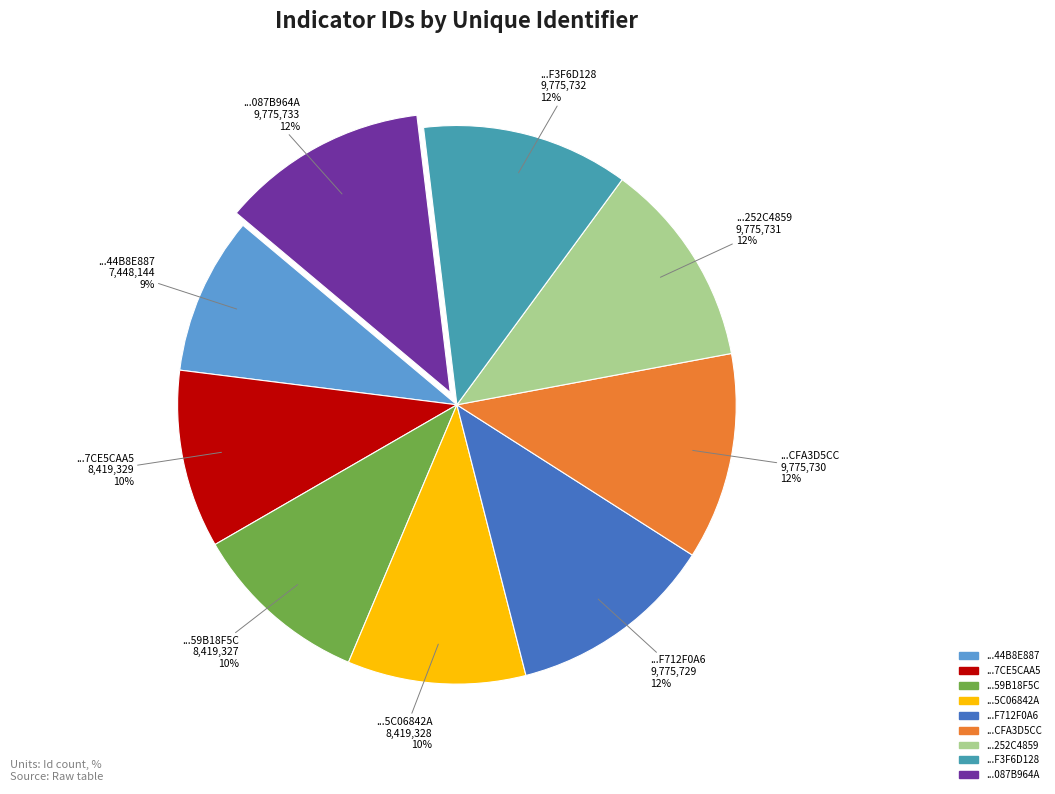

Is there a majority slice in this chart?

No